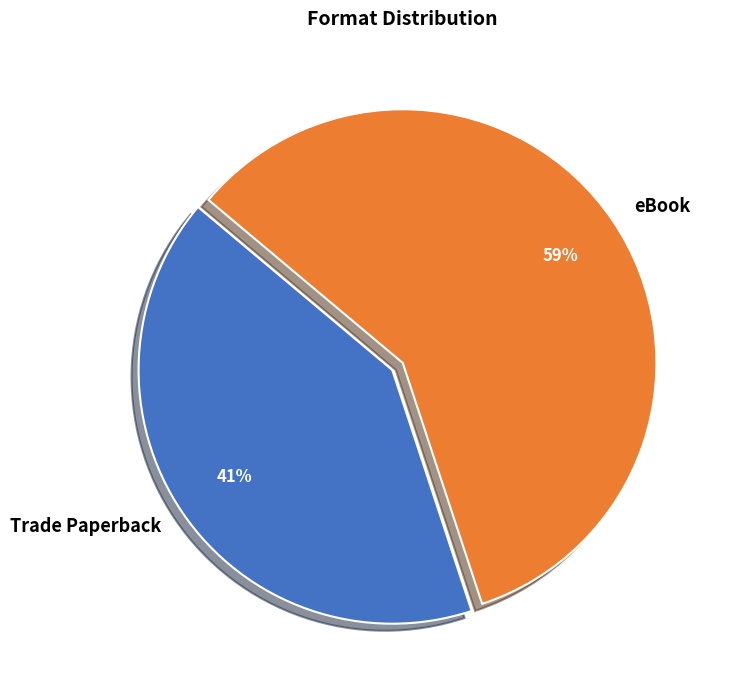

To the nearest percent, what percentage of the pie is Trade Paperback?

41%